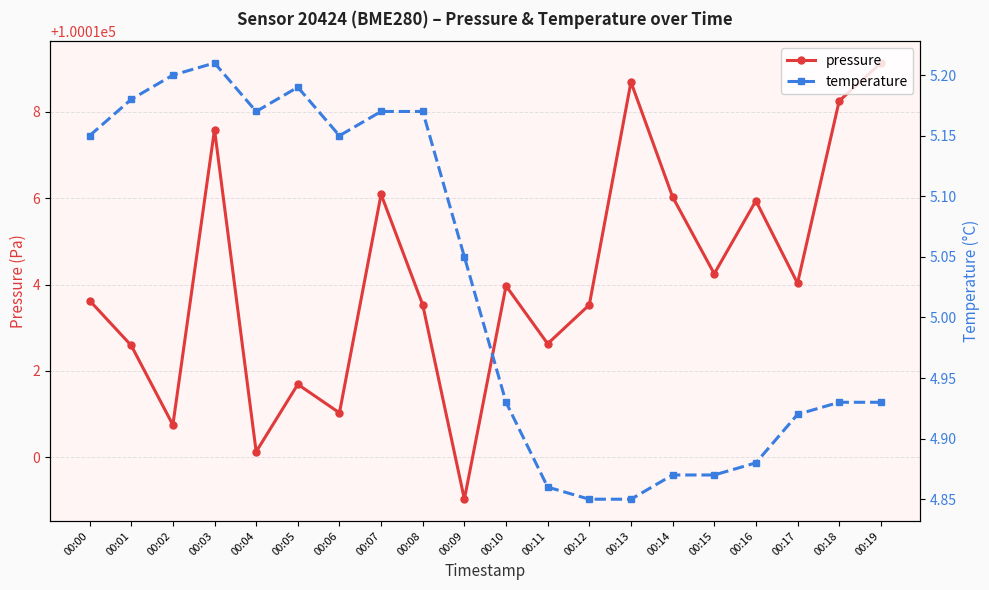

True or false: temperature has more than 1 points higher than both neighbors.

True